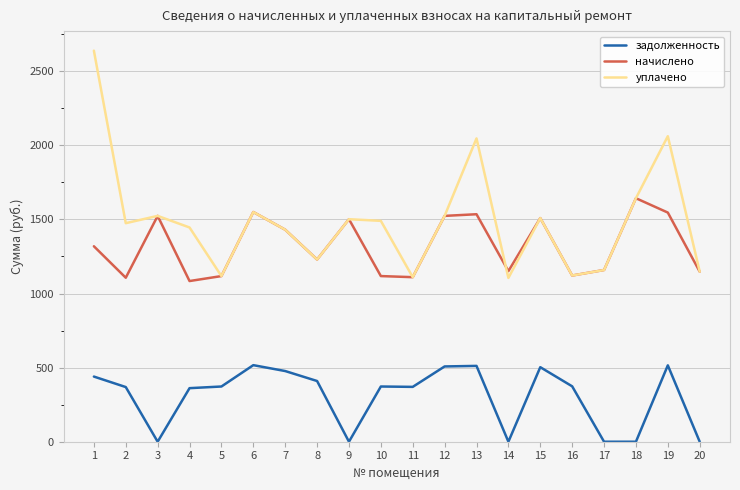

Is the value of начислено at 16 greater than the value of задолженность at 8?

Yes